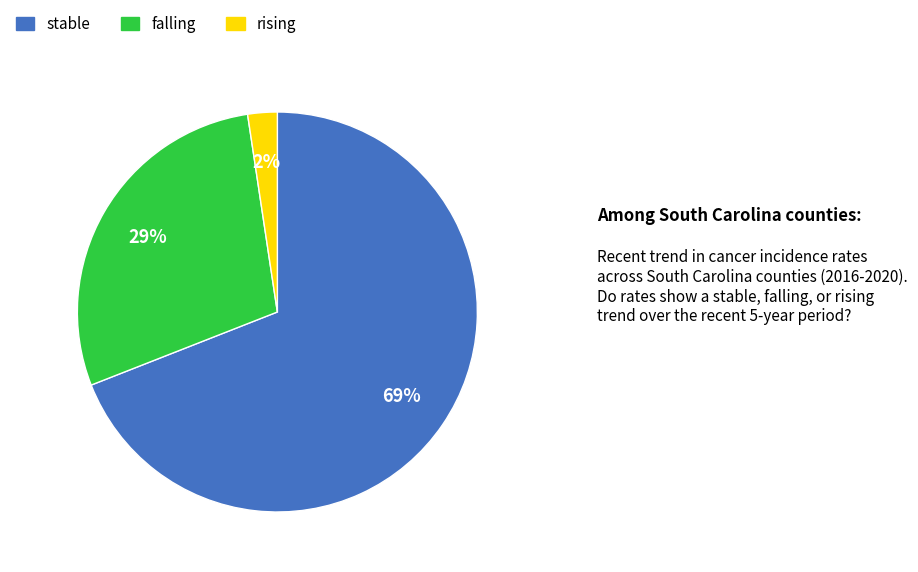

To the nearest percent, what percentage of the pie is falling?

29%